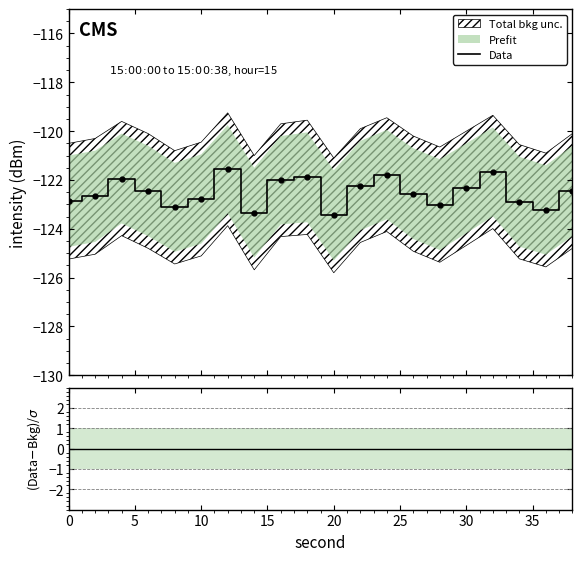

True or false: intensity_upper and intensity_mean cross at least once.

False